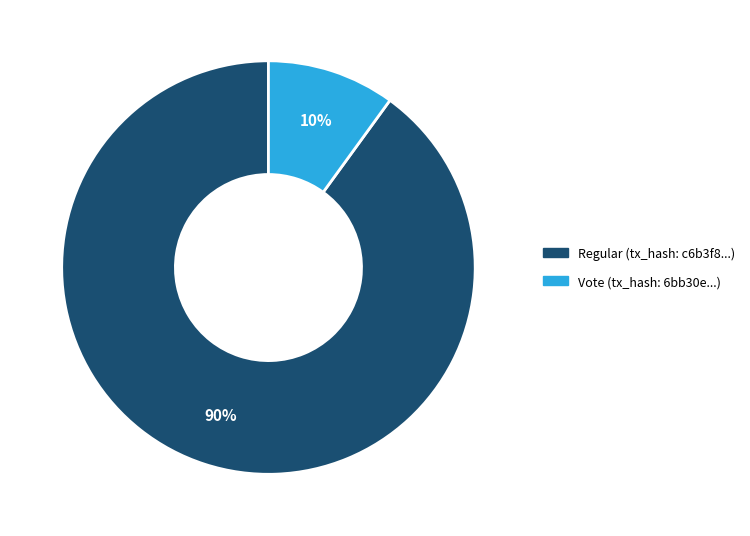

Is there any slice that represents more than half of the pie?

Yes